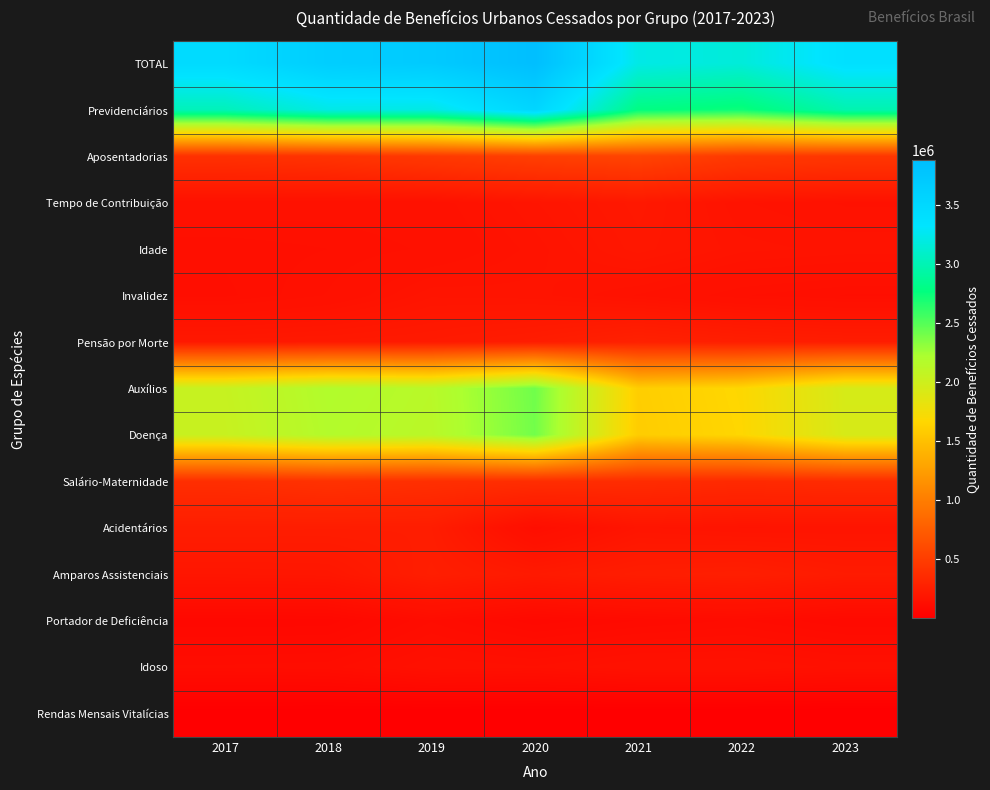

At 2021, list the series in order from smallest to largest.

Rendas Mensais Vitalícias, Portador de Deficiência, Idoso, Invalidez, Acidentários, Idade, Tempo de Contribuição, Amparos Assistenciais, Pensão por Morte, Salário-Maternidade, Aposentadorias, Doença, Auxílios, Previdenciários, TOTAL